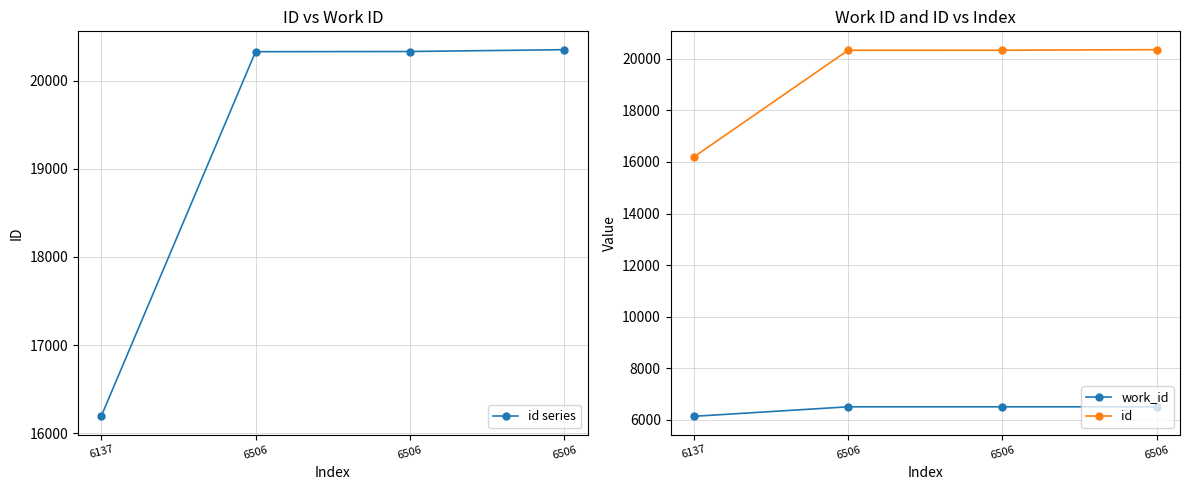

List the labels in order of work_id value, smallest first.

6137, 6506, 6506, 6506